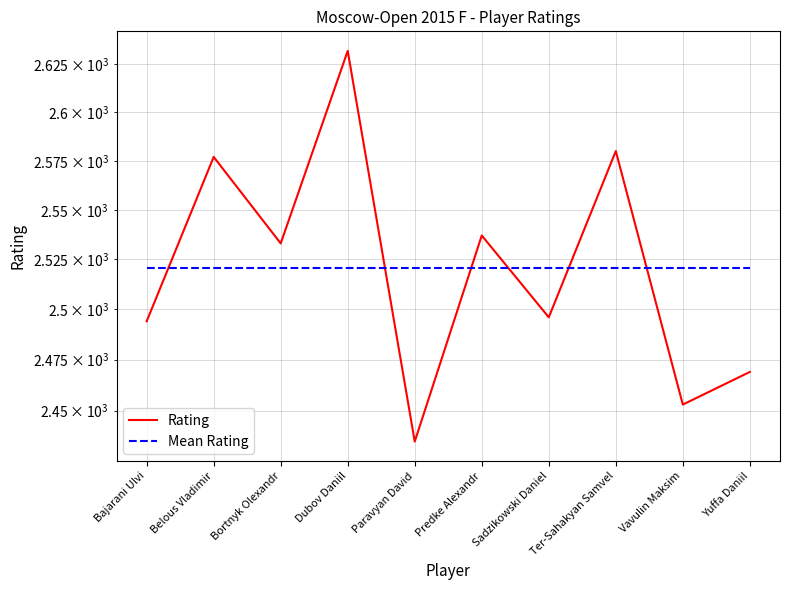

What is the label of the 3rd point from the left?

Bortnyk Olexandr